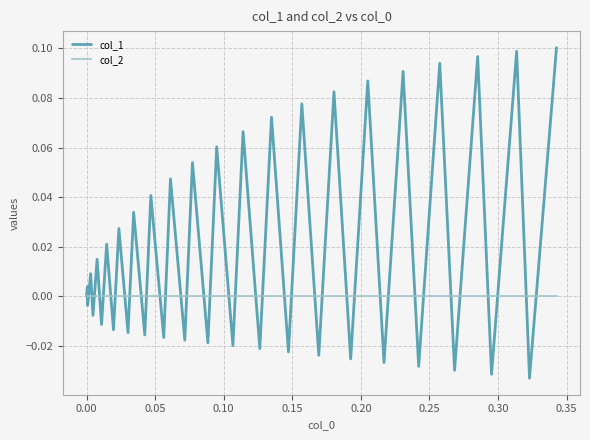

What are all the series names shown in the legend?

col_1, col_2